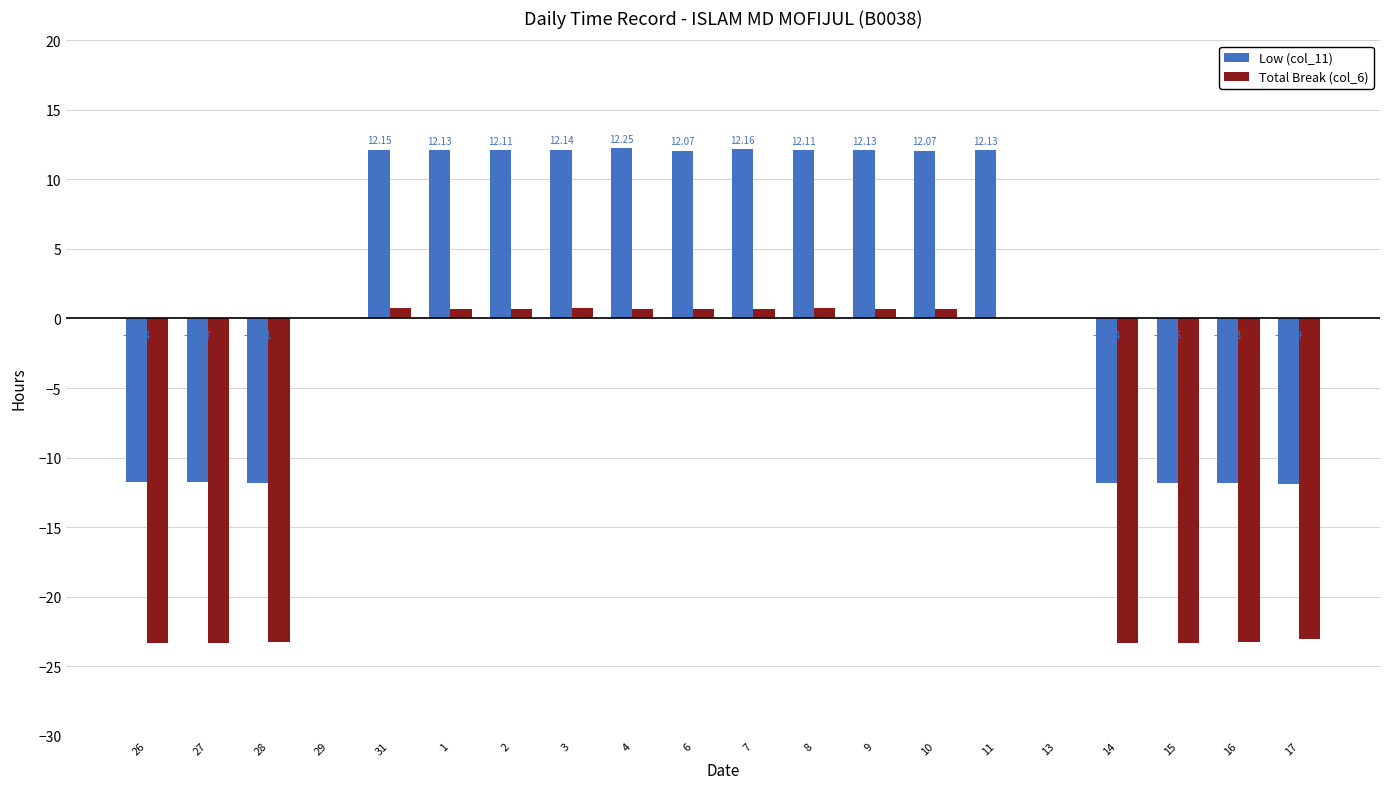

How many distinct data groups are displayed?

2